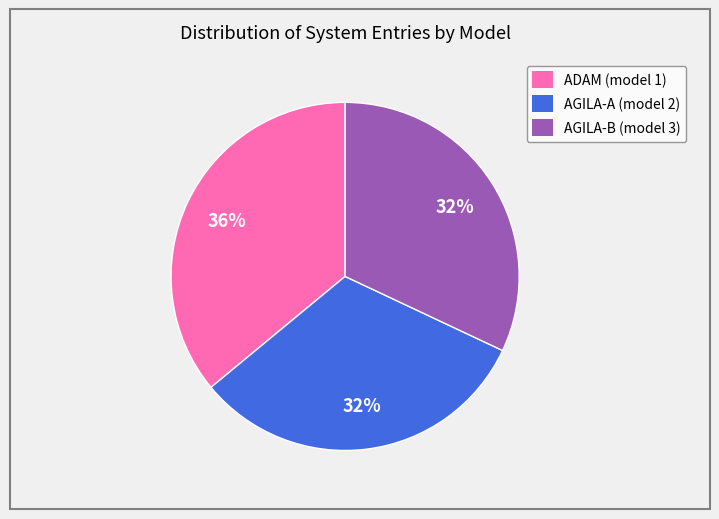

How many slices are in this pie chart?

3